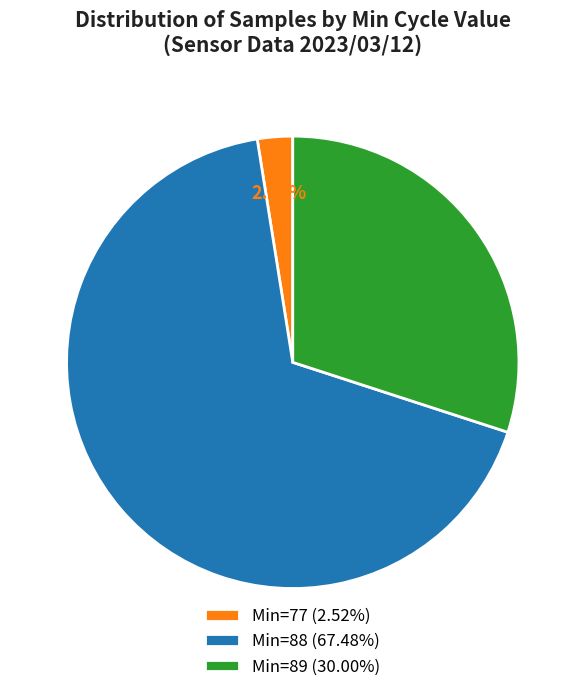

Between Min=77 (2.52%) and Min=88 (67.48%), which is larger?

Min=88 (67.48%)